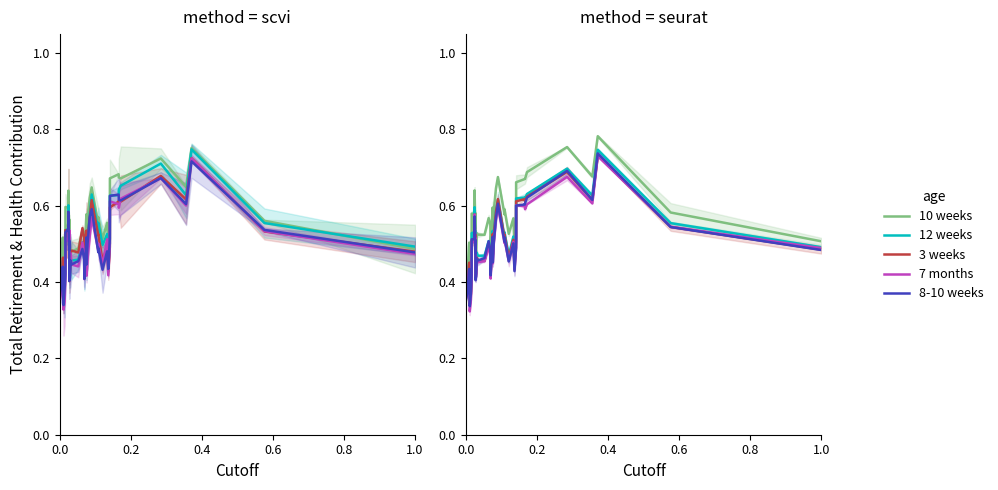

Which series has the largest range (max minus min)?

7 months